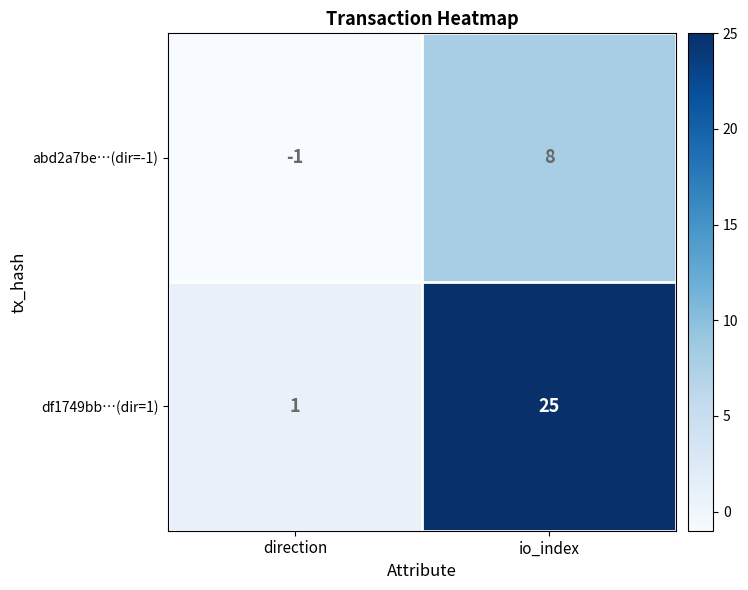

What is the average value of the df1749bb…(dir=1) series?

13